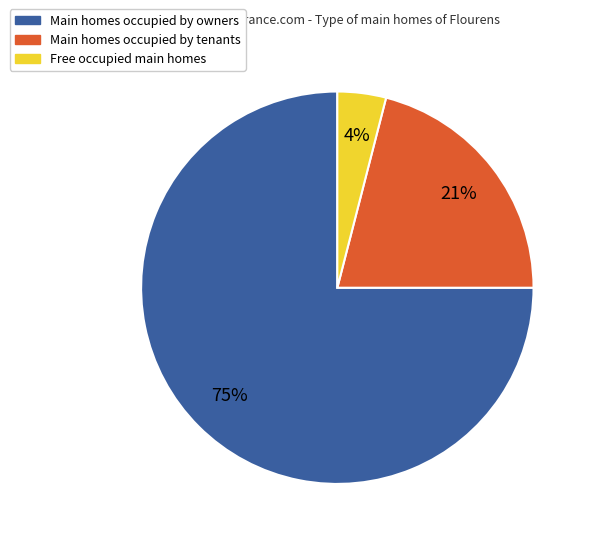

Does any single category account for the majority?

Yes